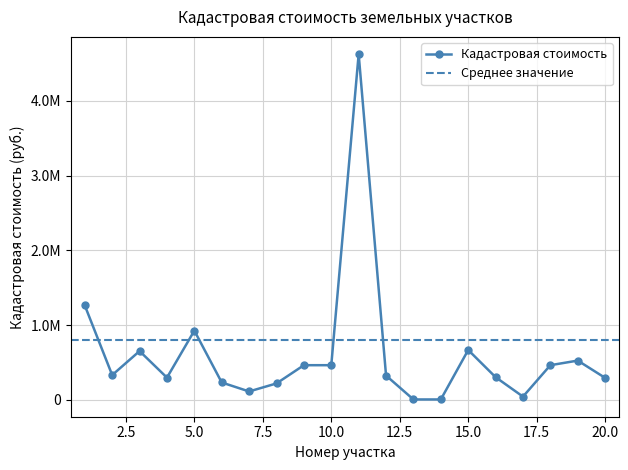

Reading left to right, transcribe all the data shown in this chart.

1=1261713.9	2=330225.0	3=651385.0	4=296000.0	5=925000.0	6=231240.0	7=110995.2	8=218524.5	9=462480.0	10=462500.0	11=4625000.0	12=323750.0	13=3983.7	14=3983.7	15=665971.2	16=302162.0	17=41870.2	18=462500.0	19=524152.5	20=292680.0